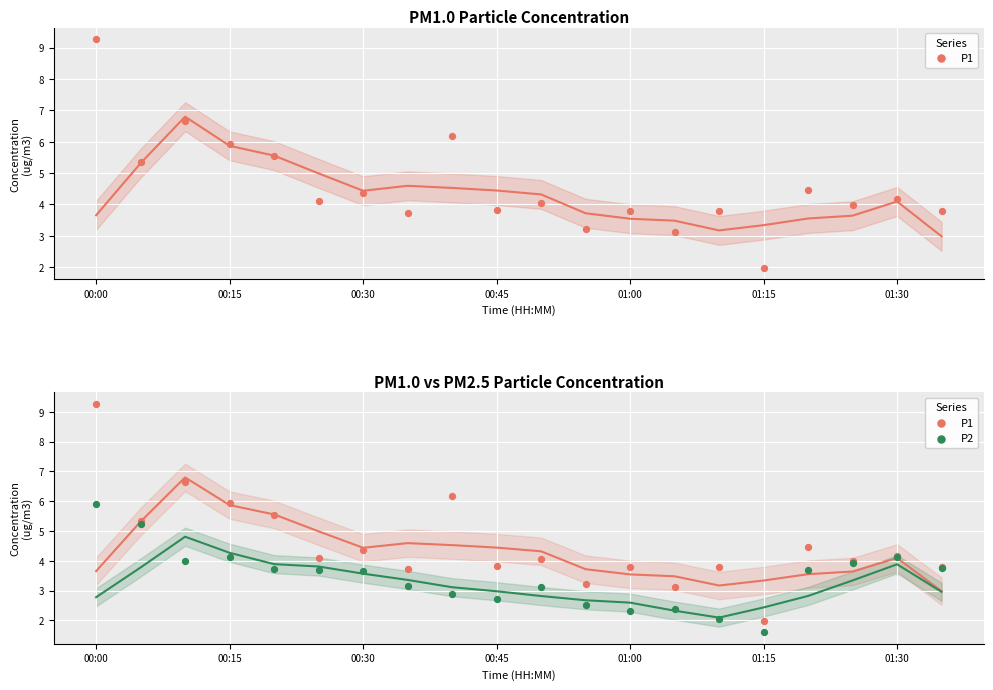

What are all the series names shown in the legend?

P1, P2